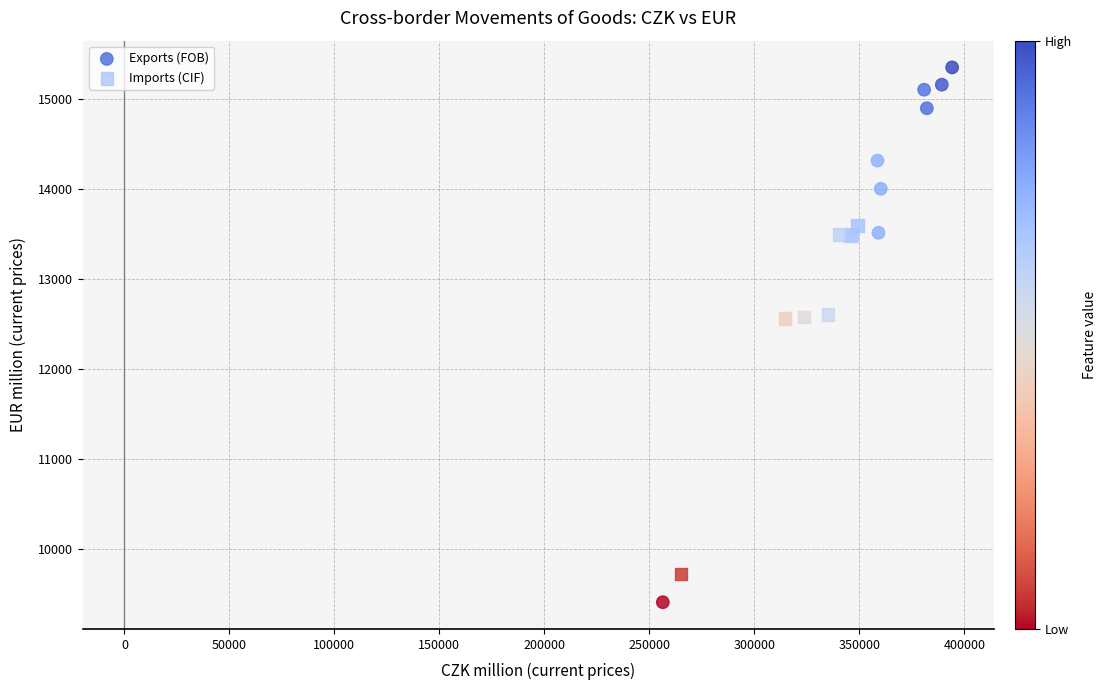

Which series reaches the minimum Y coordinate?

Exports (FOB)